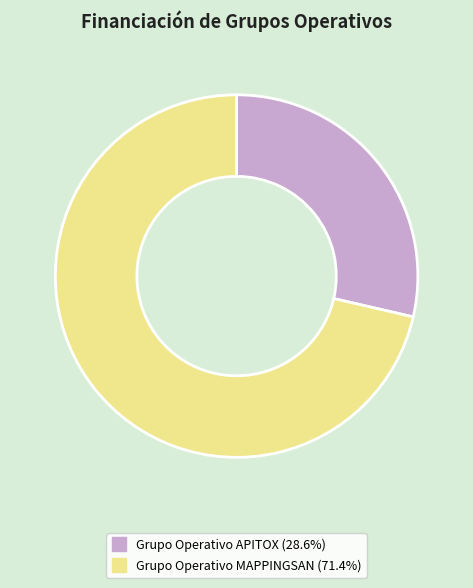

Which slice is the smallest?

Grupo Operativo APITOX